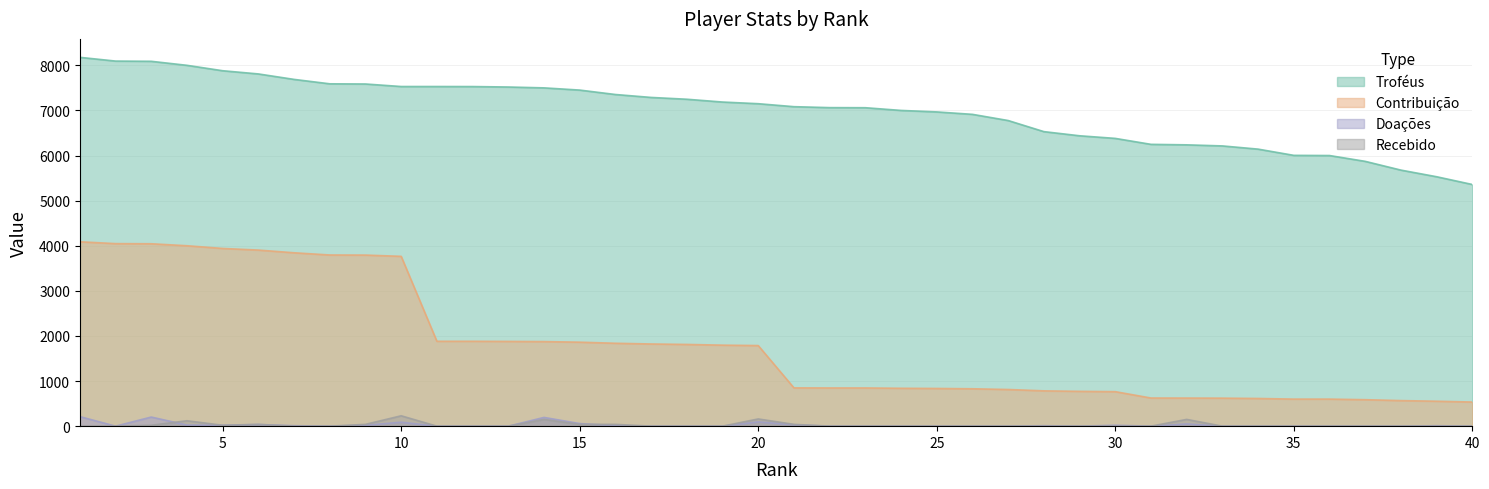

What is the sum of the Troféus values at 1 and 36?

14177